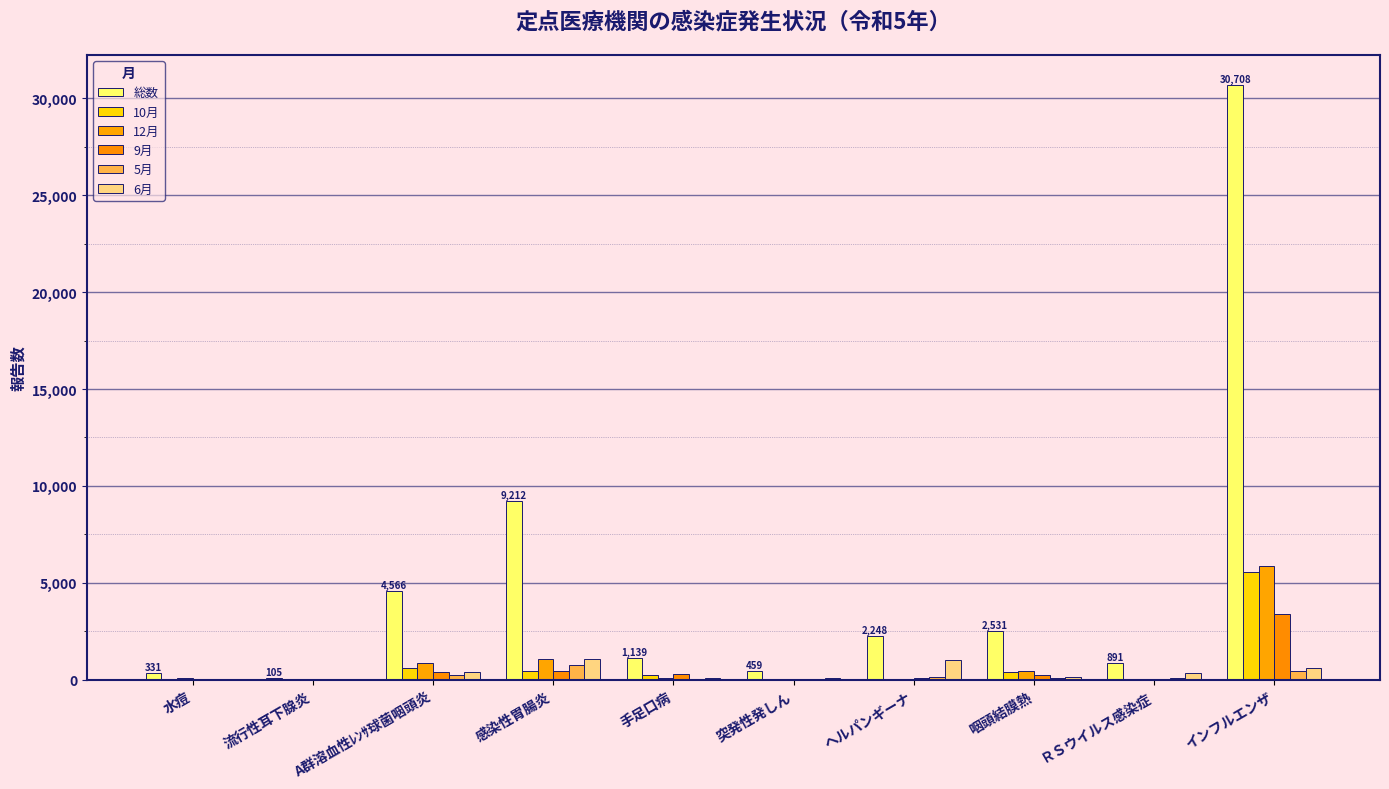

What is the label of the 10th bar from the left?

インフルエンザ